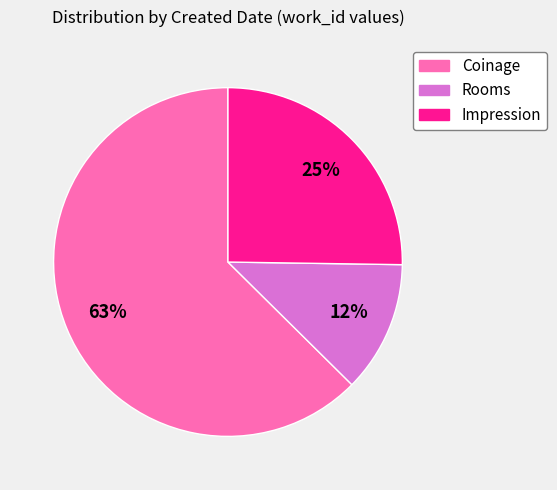

To the nearest percent, what is the average slice percentage?

33%